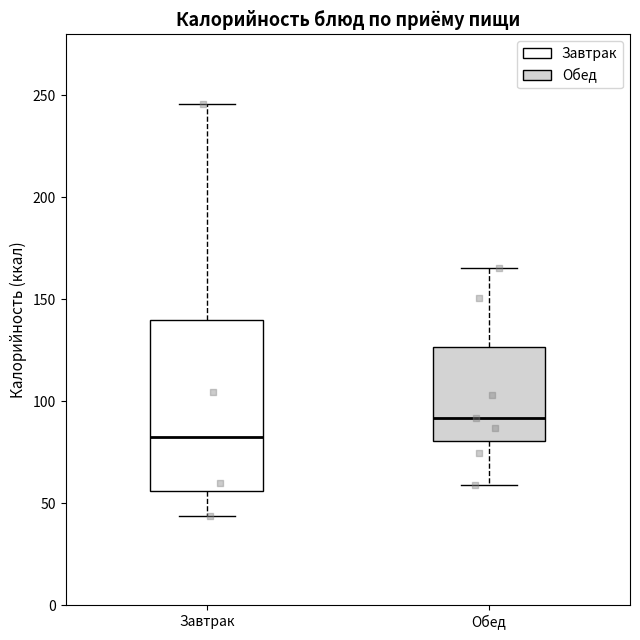

Reading left to right, read every box against the y-axis: the position of its median line, the range the box covers, and the ends of its whiskers. The values are not printed on the chart, so give them approximately, as read against the axis.

Завтрак: median 80, box 55 to 140, whiskers 45 to 245
Обед: median 90, box 80 to 125, whiskers 60 to 165